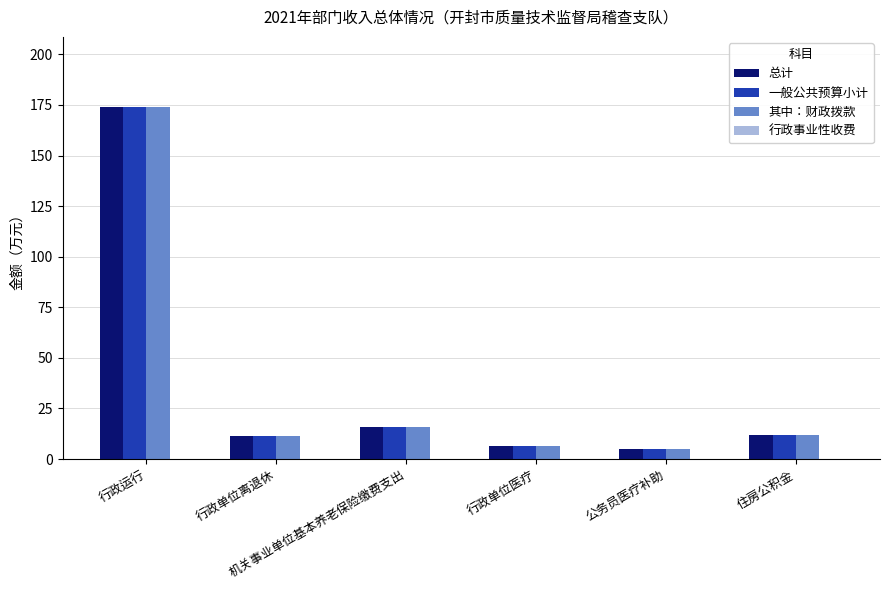

What is the difference between the maximum and minimum values in the 其中：财政拨款 series?

169.1